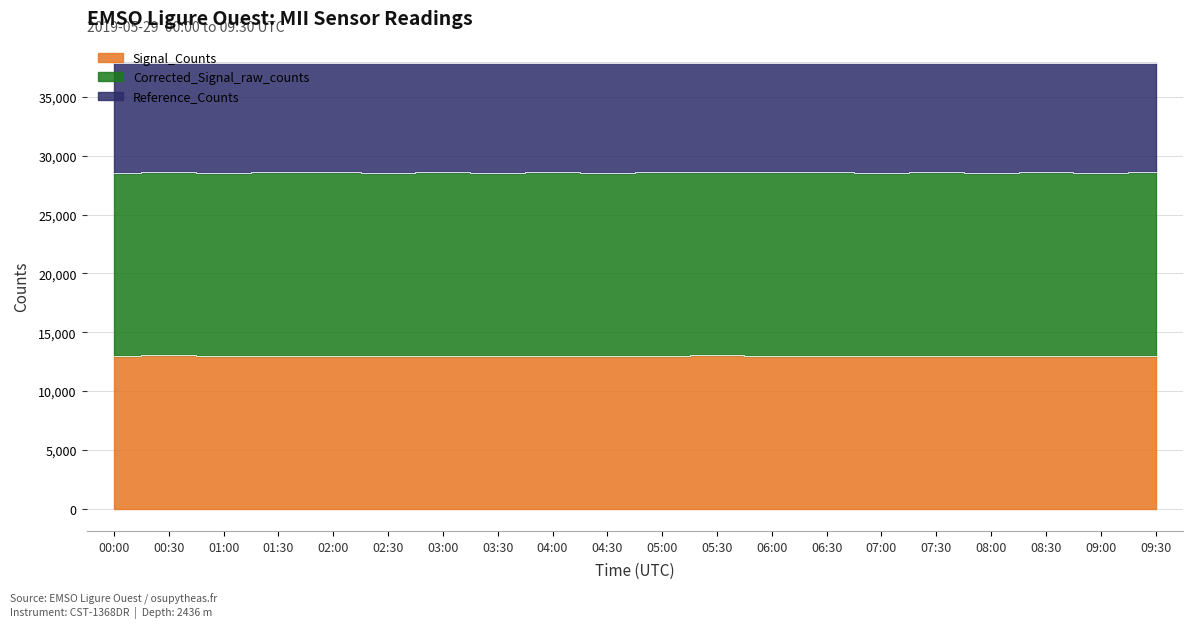

Which series has the widest spread of values?

Corrected_Signal_raw_counts